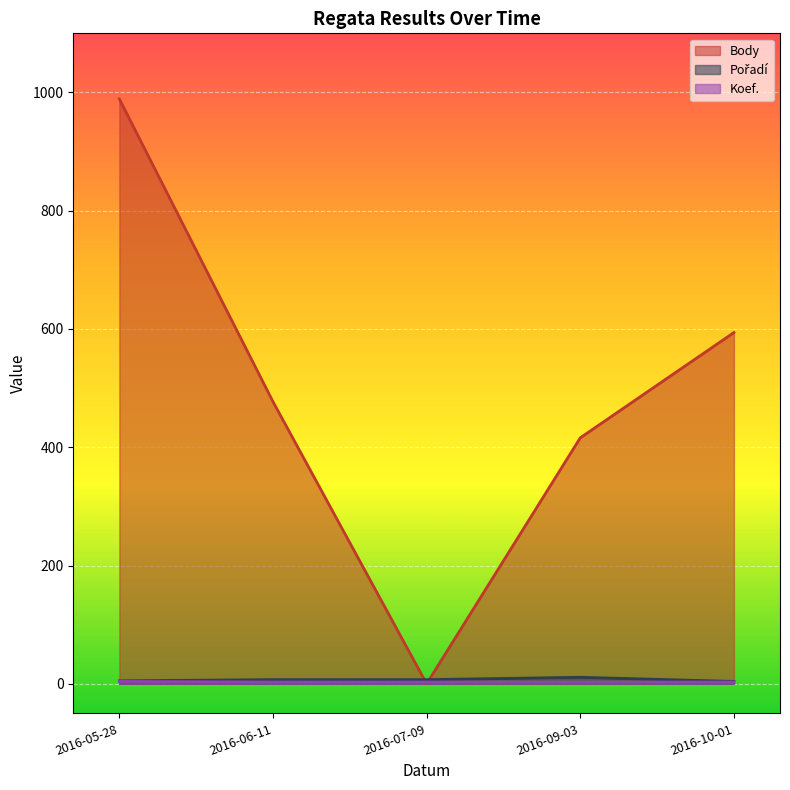

True or false: Koef. and Pořadí intersect in this chart.

False